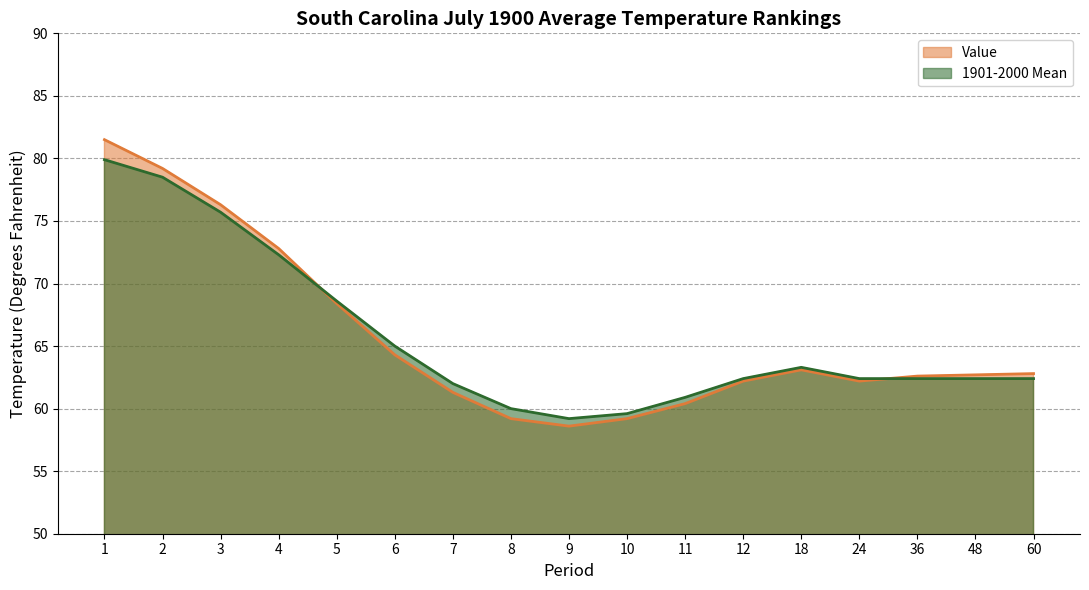

How many intersections are there between Value and 1901-2000 Mean?

2